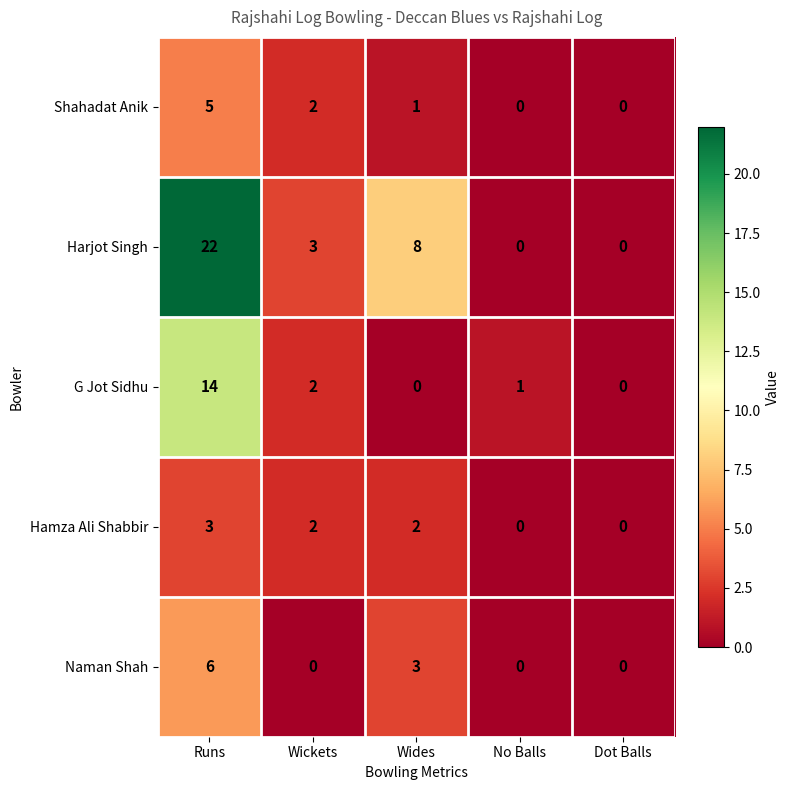

Rank the series by their maximum value, from highest to lowest.

Harjot Singh, G Jot Sidhu, Naman Shah, Shahadat Anik, Hamza Ali Shabbir